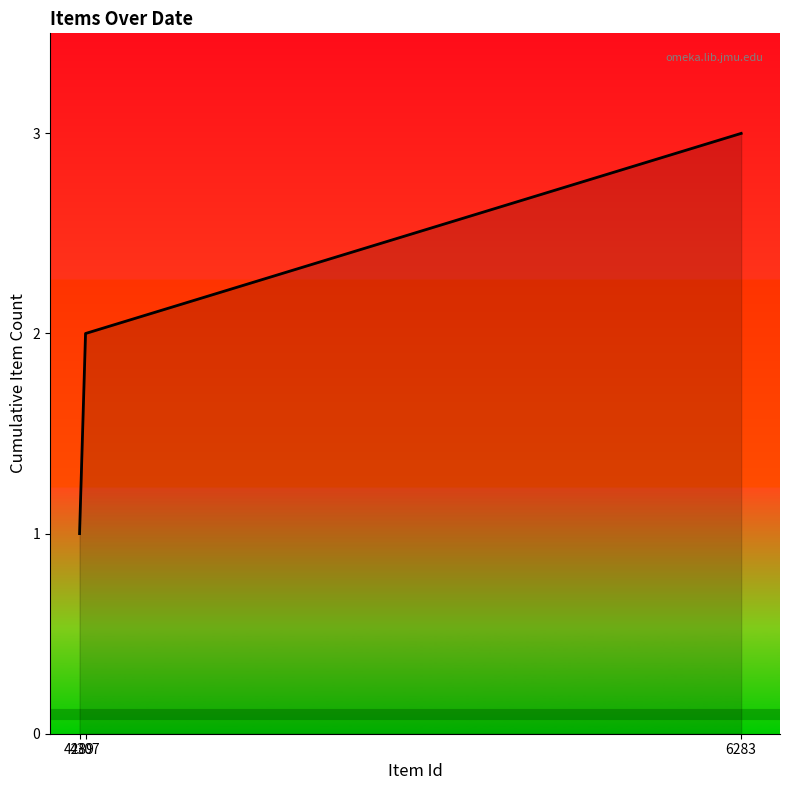

What is the maximum value shown in the chart?

3